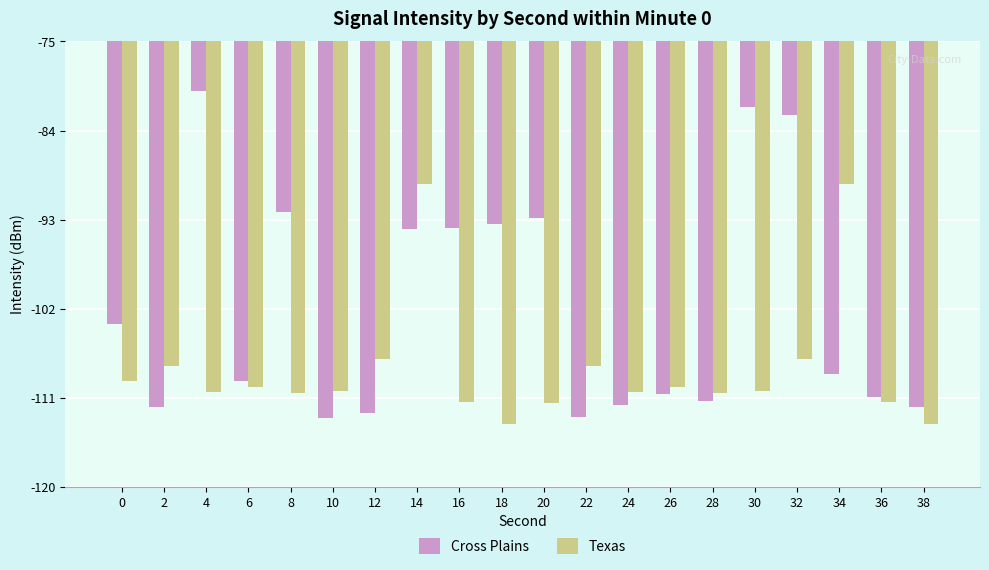

Which series has the widest spread of values?

Cross Plains